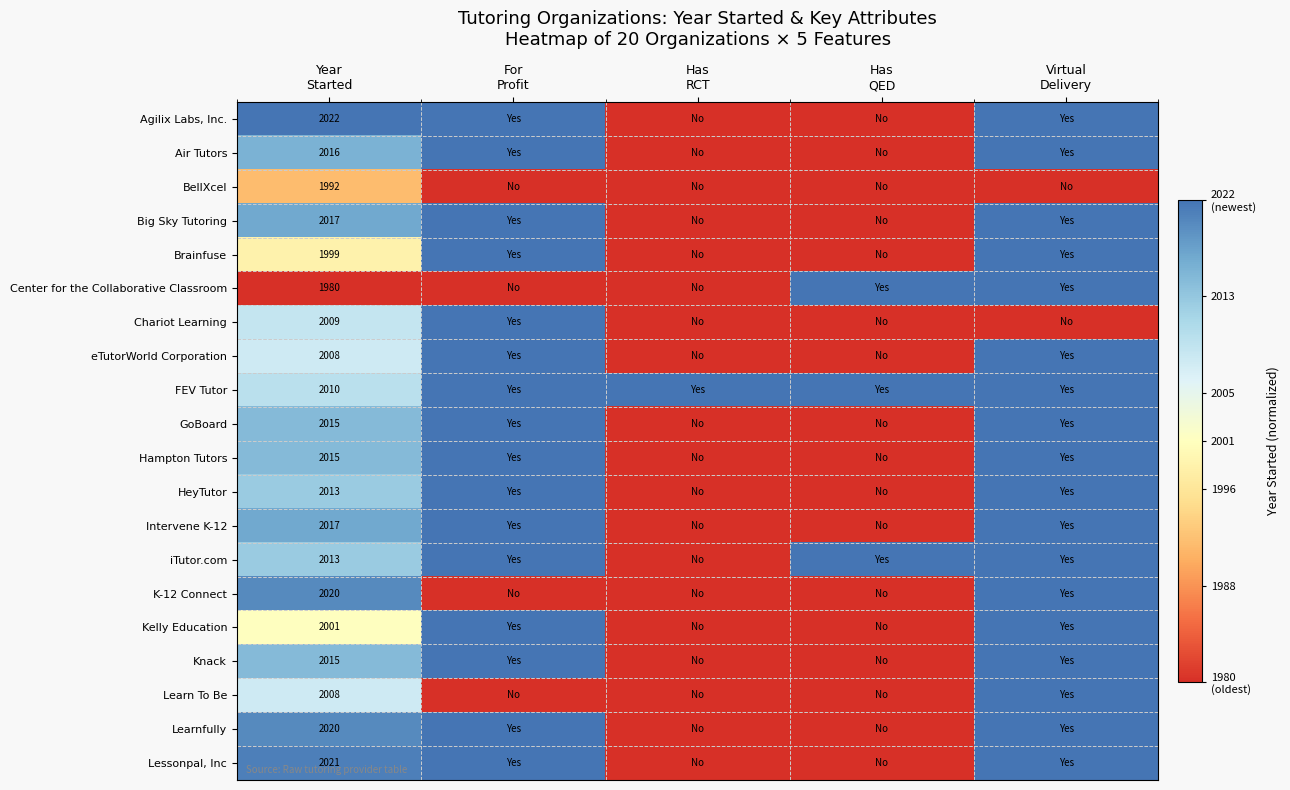

At which category does the chart reach its minimum across all series?

Has
RCT